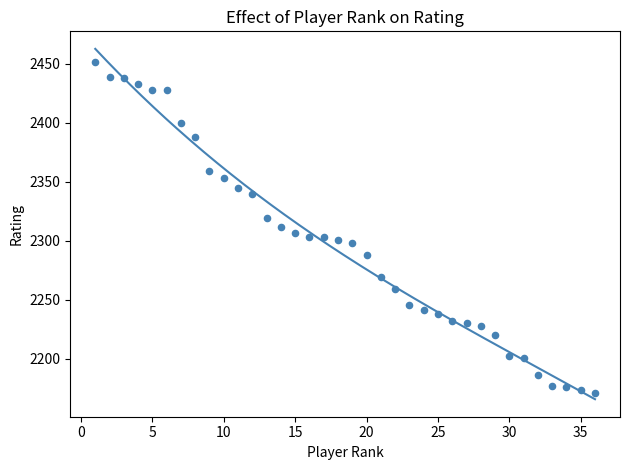

What is the range of Y values (max minus min)?

281